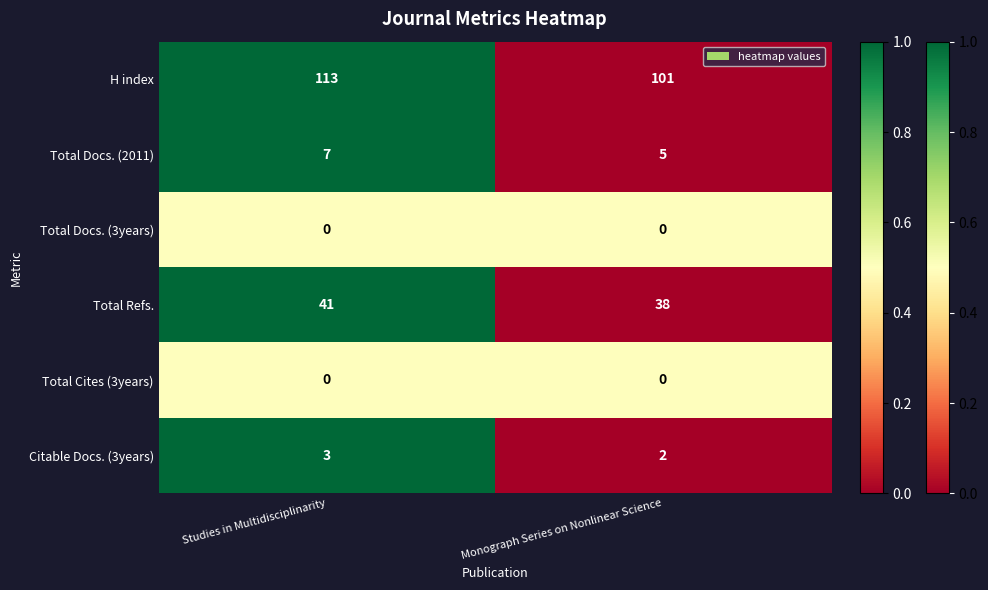

Between Studies in Multidisciplinarity and Monograph Series on Nonlinear Science, which series saw the biggest shift?

H index